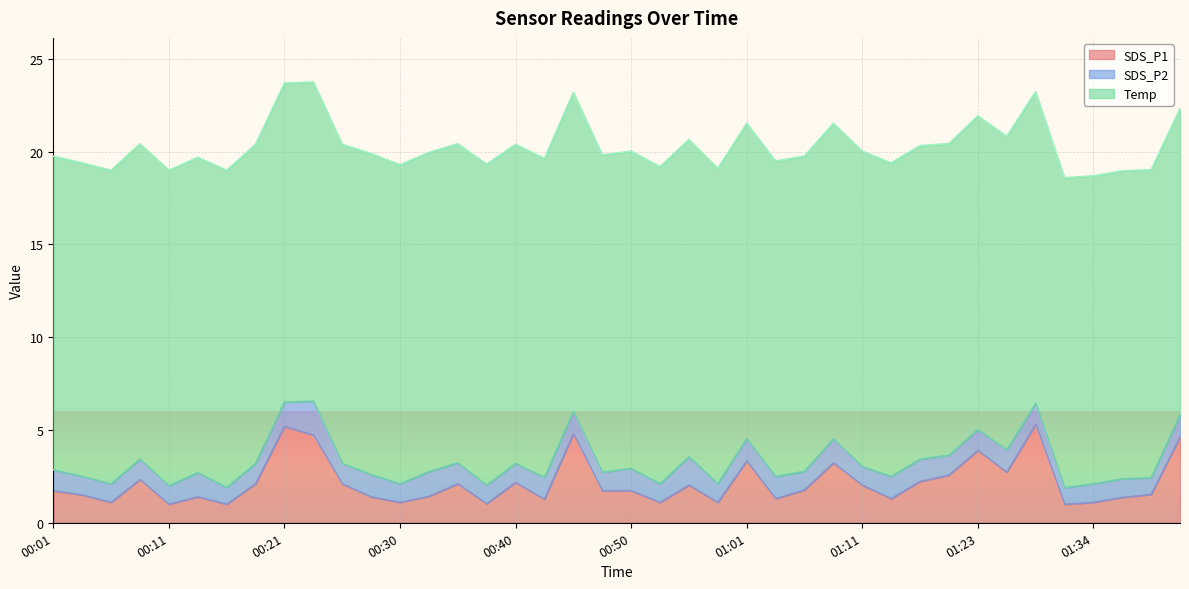

Count the number of data series in this chart.

3